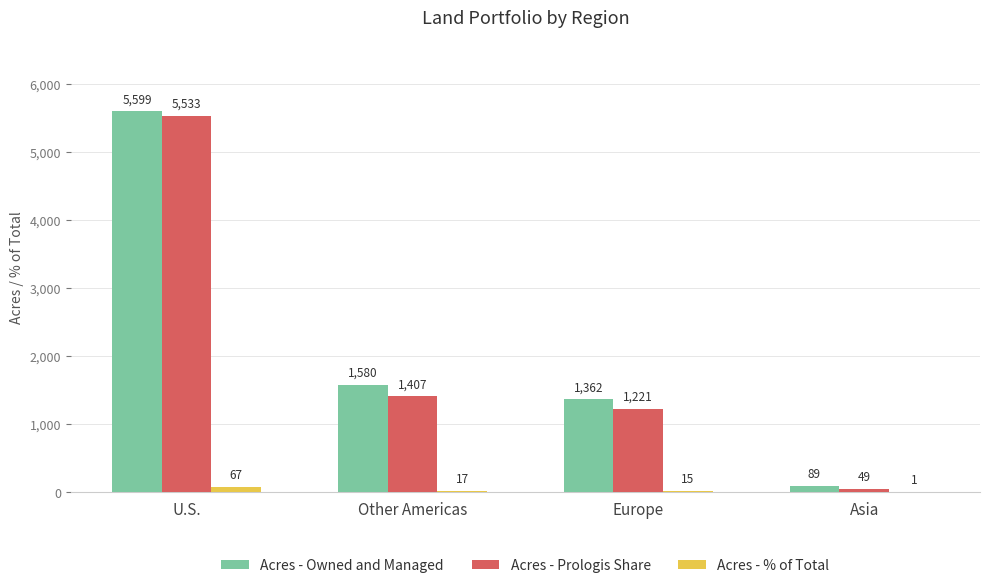

Read the Acres - % of Total value at Other Americas.

17.1